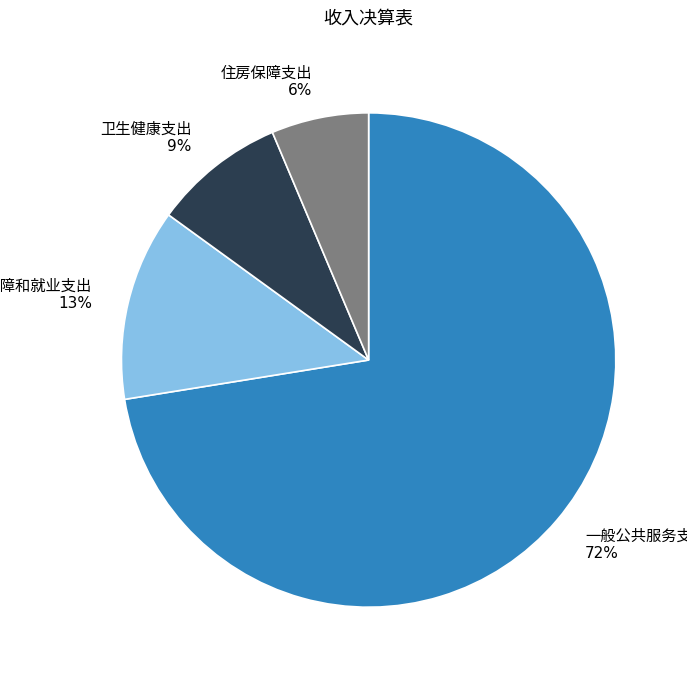

To the nearest percent, what is the difference between the largest and smallest slice percentages?

66%